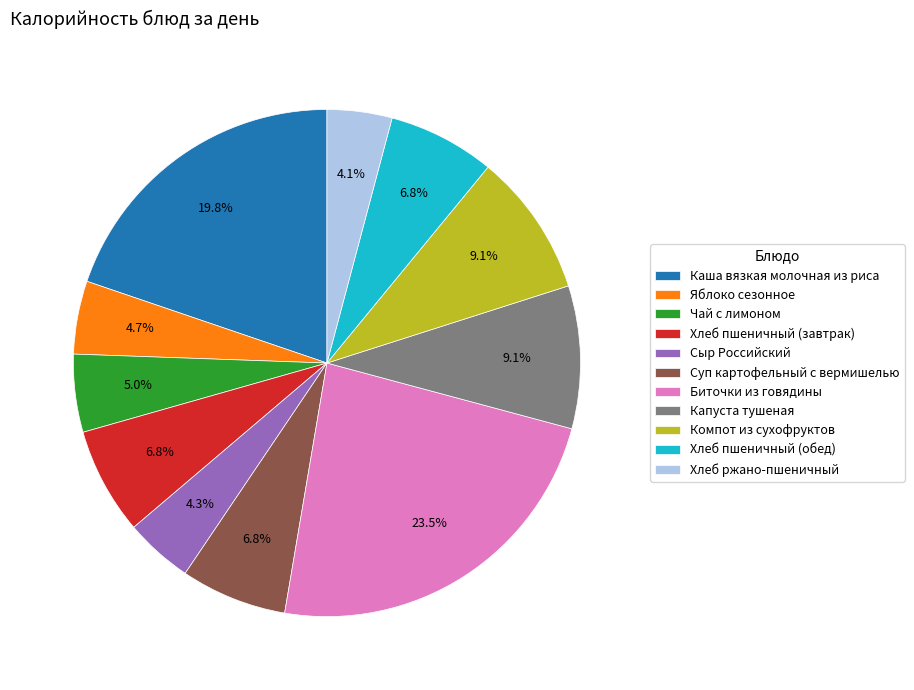

Which has a higher value, Хлеб пшеничный (обед) or Капуста тушеная?

Капуста тушеная